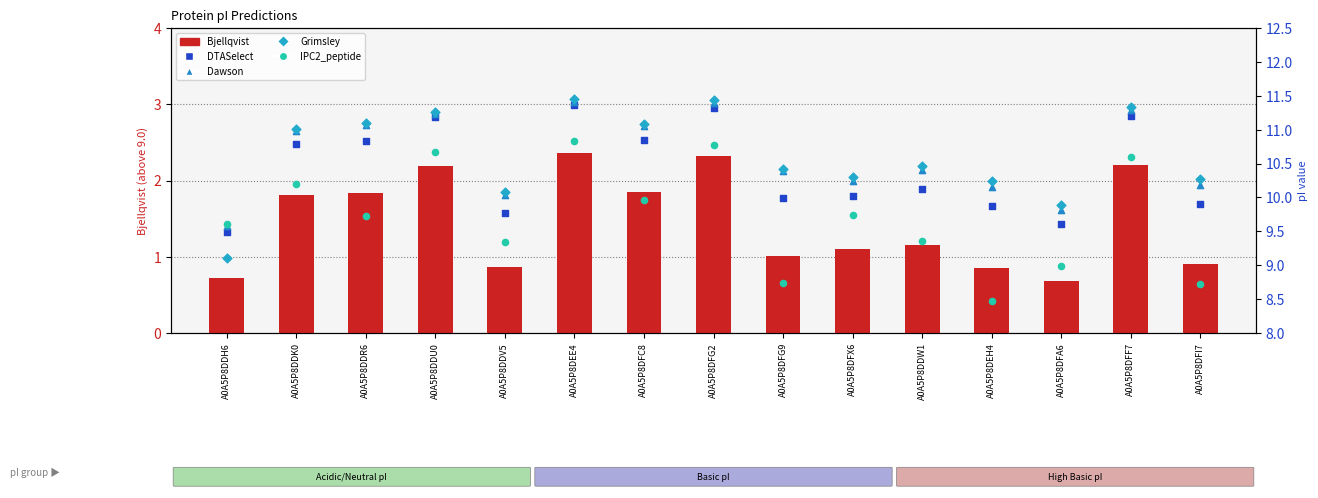

Which series has the largest total across all categories?

Grimsley